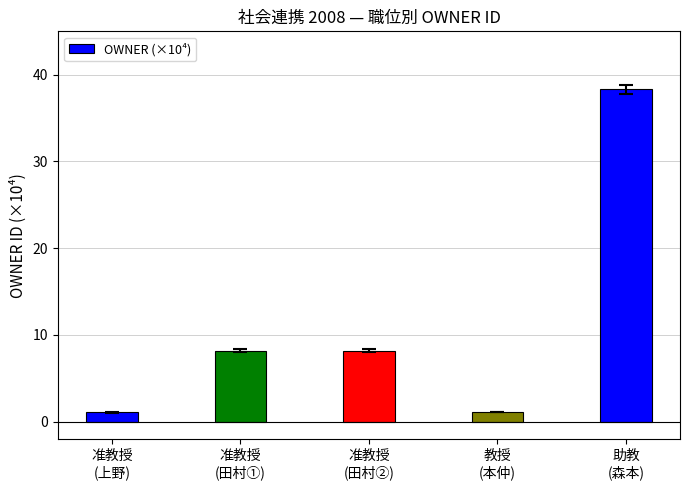

At which category does the chart reach its peak across all series?

助教
(森本)